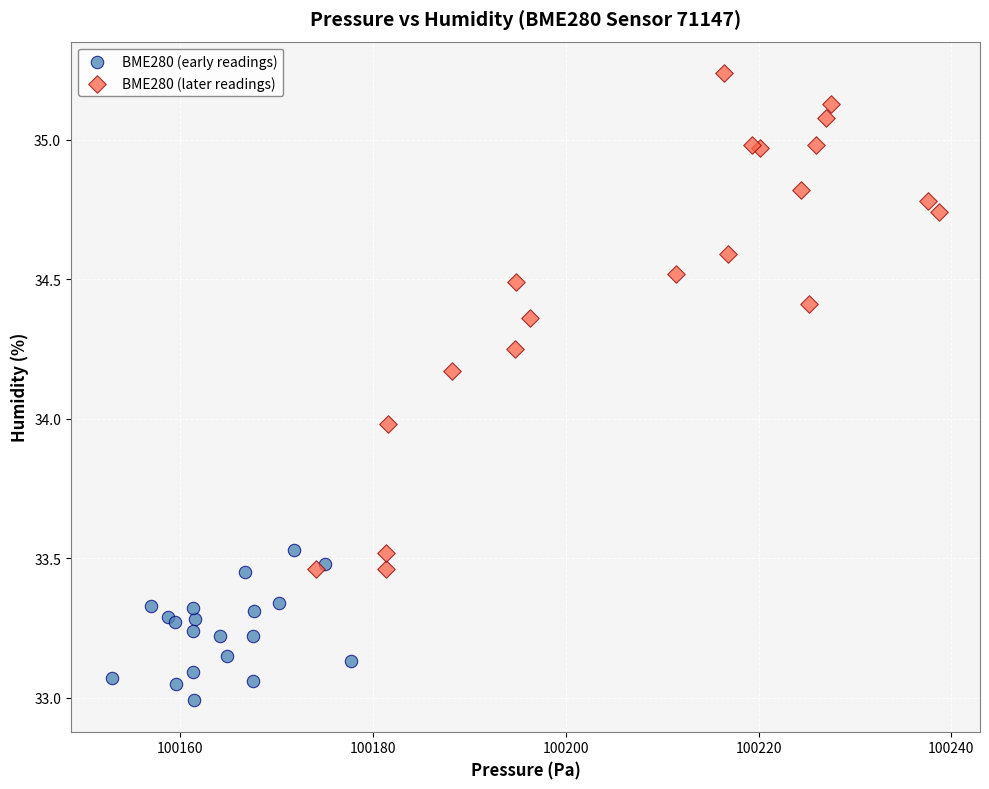

Which series contains the highest Y value?

BME280 (later readings)